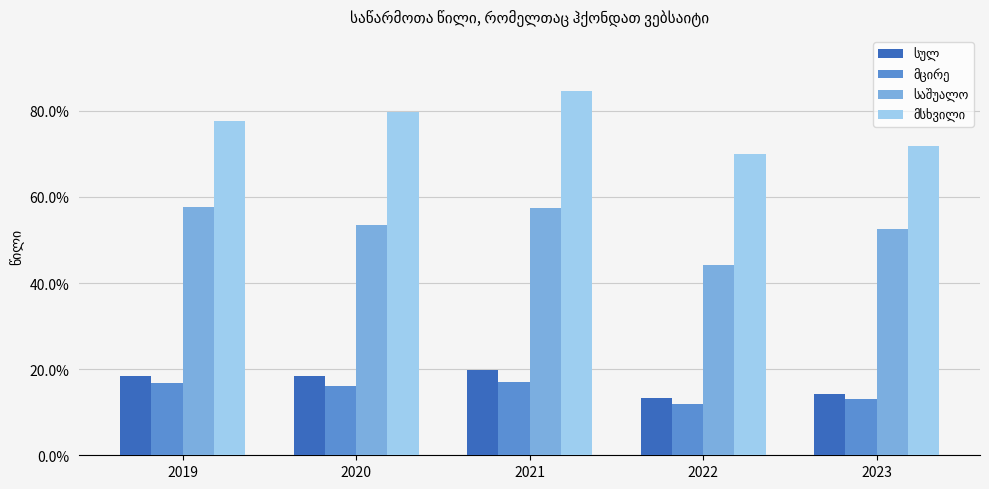

How many groups of bars are there?

5